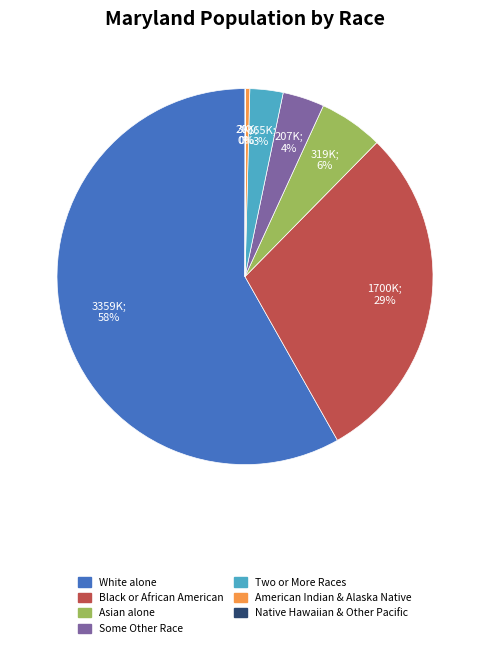

Is there any slice that represents more than half of the pie?

Yes